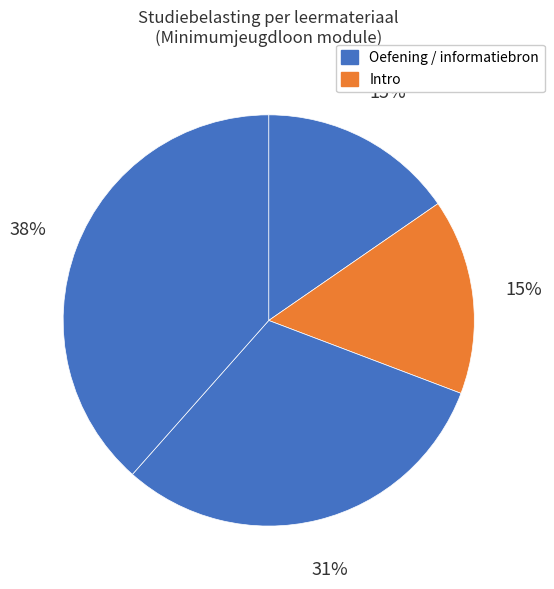

How many segments does this pie chart have?

4